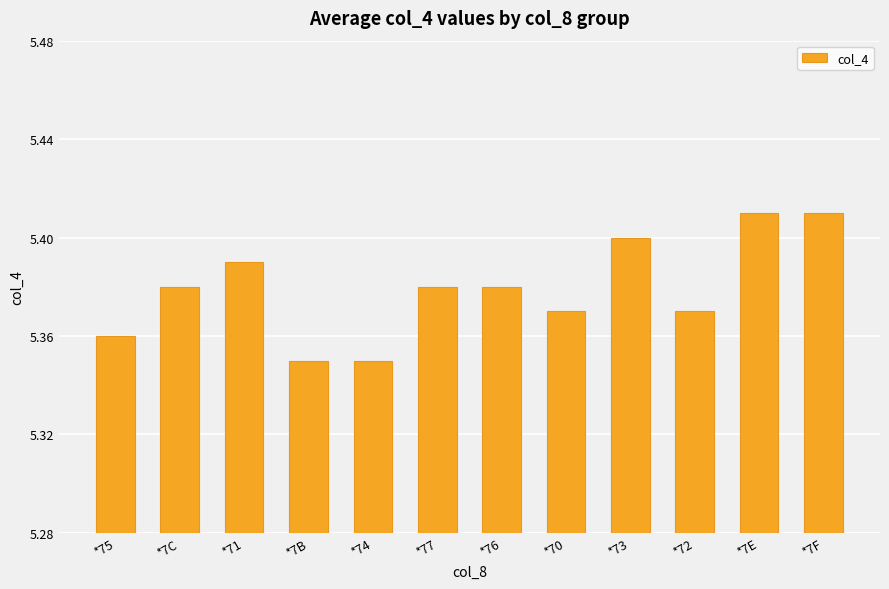

Count the values in the range 5 to 6.

12